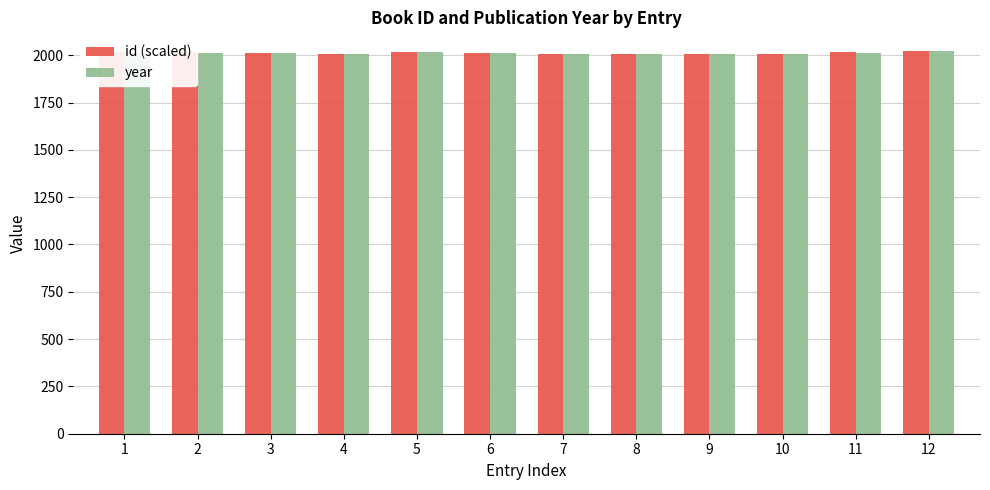

True or false: year has a value of 2008.0 at 7.

True